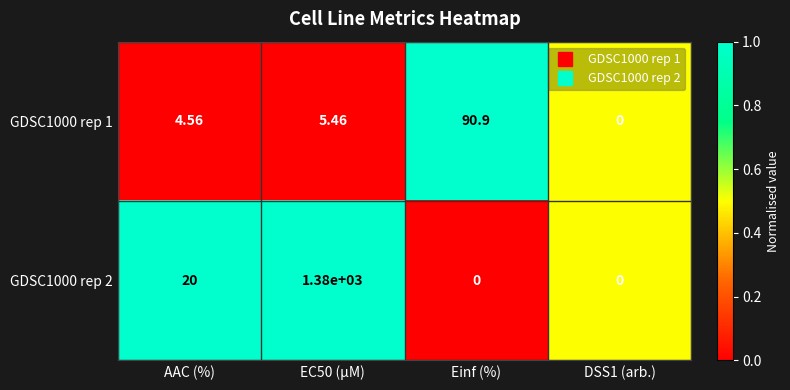

What is the total value across all series at AAC (%)?

24.6